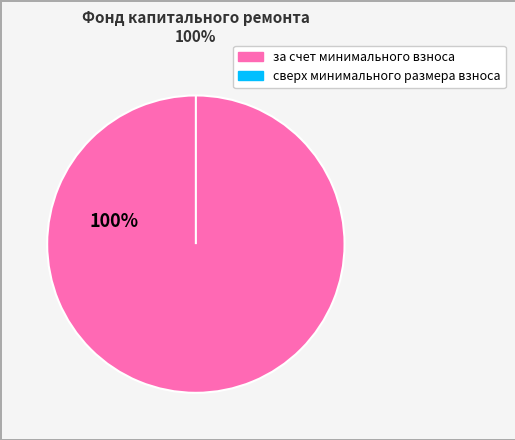

What is the change in value from за счет минимального взноса to сверх минимального размера взноса?

-1176.8